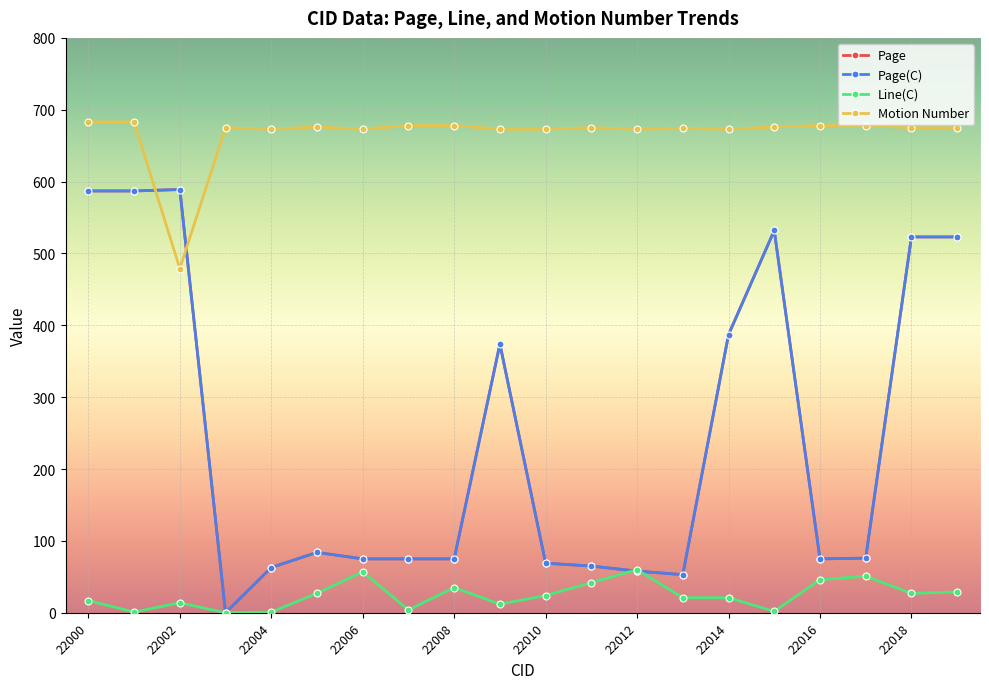

How many intersections are there between Line(C) and Page(C)?

2